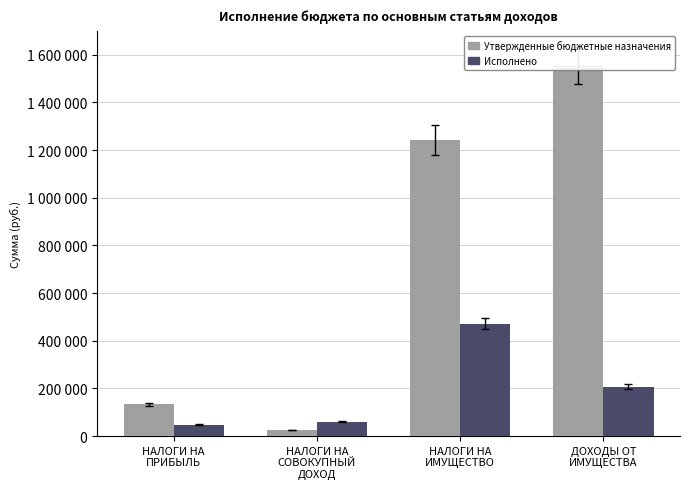

Is the value of Исполнено at НАЛОГИ НА
ИМУЩЕСТВО greater than the value of Утвержденные бюджетные назначения at ДОХОДЫ ОТ
ИМУЩЕСТВА?

No